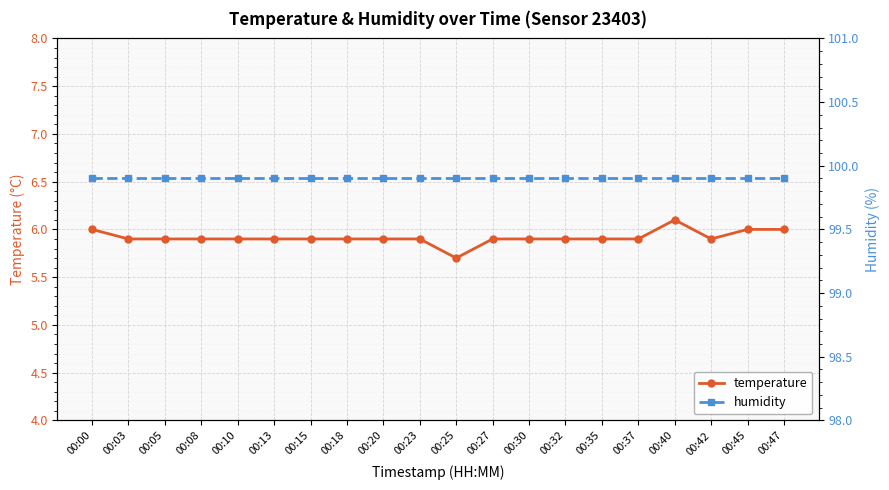

What is the sum of all temperature values?

118.3